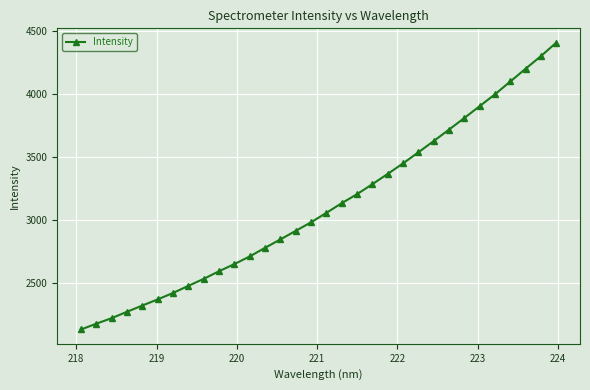

Does the chart have visible grid lines?

Yes